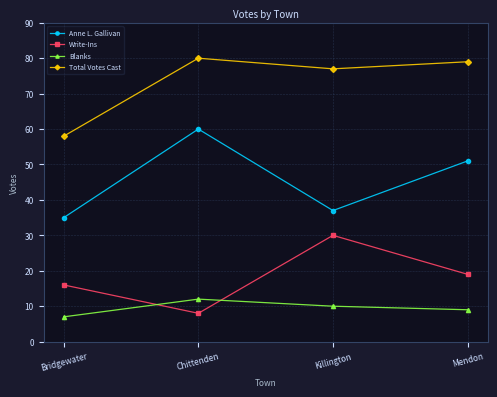

What is the difference between the Write-Ins values at Mendon and Chittenden?

11